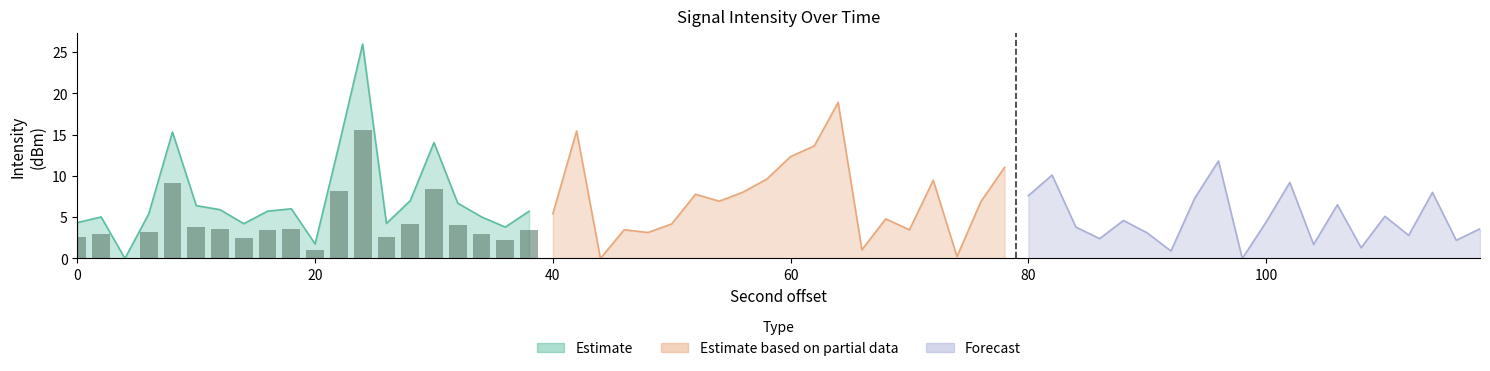

List the series in order of their peak value, highest first.

Estimate, Estimate based on partial data, Forecast